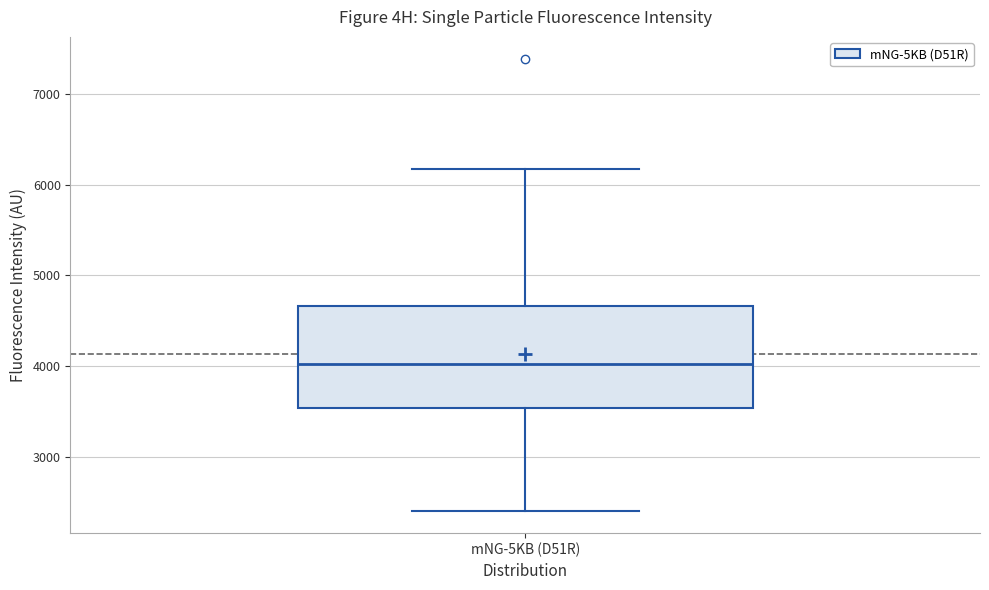

Read this box plot against the y-axis: the position of the median line, the range covered by the box, and the ends of both whiskers. The values are not printed on the chart, so give them approximately, as read against the axis.

median 4000, box 3500 to 4700, whiskers 2400 to 6200